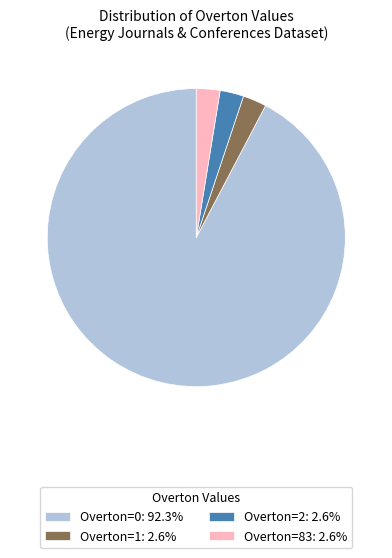

Is there a majority slice in this chart?

Yes